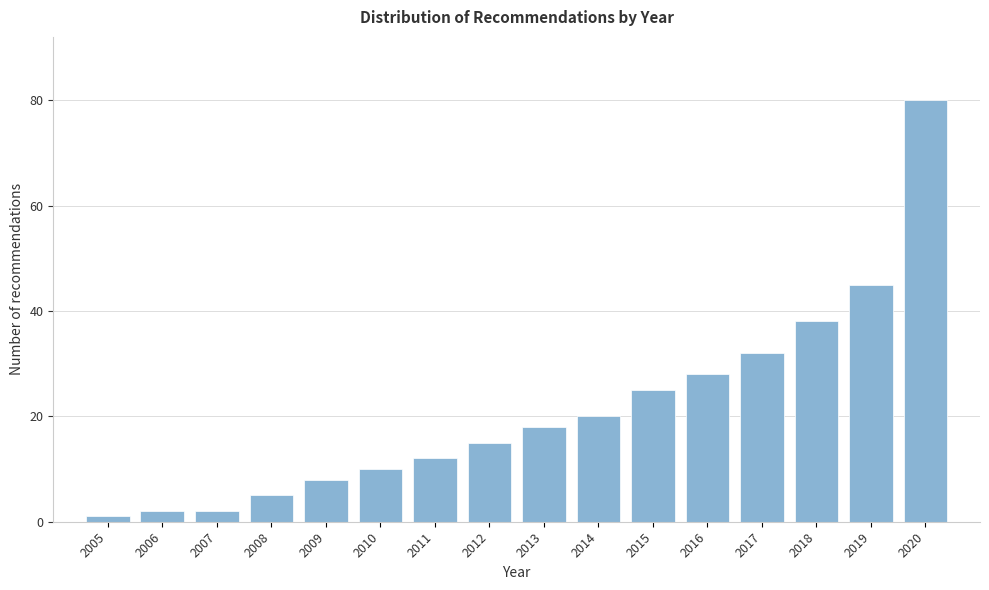

Reading right to left, extract all data points from this chart.

80	45	38	32	28	25	20	18	15	12	10	8	5	2	2	1